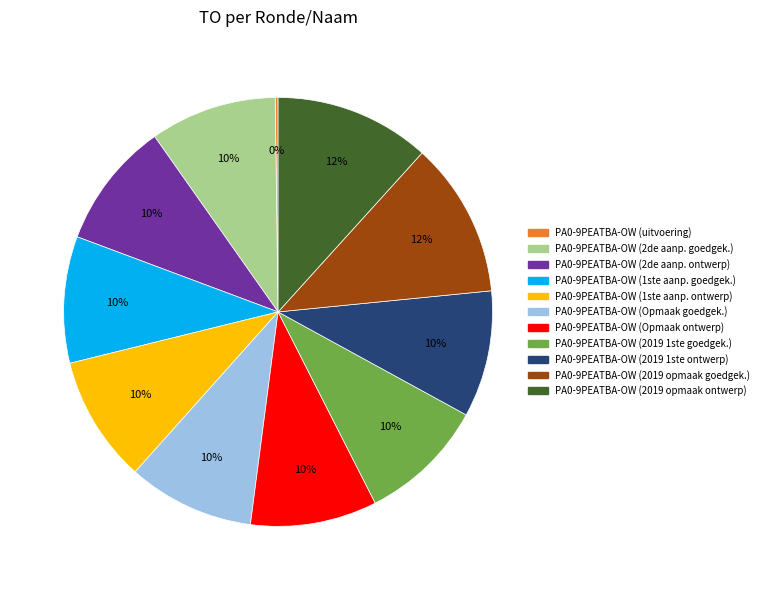

Is there a majority slice in this chart?

No